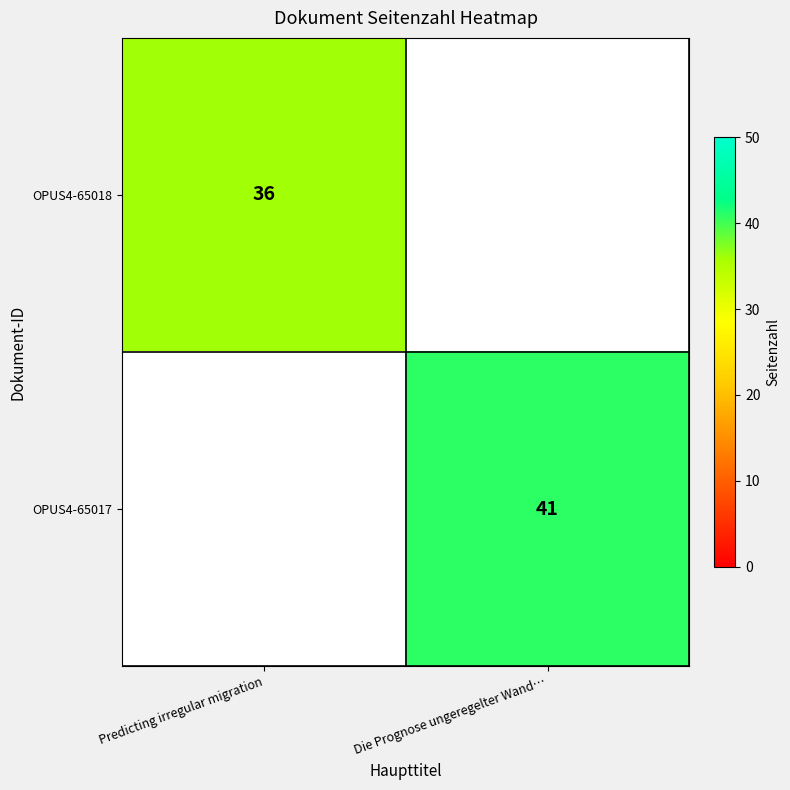

True or false: OPUS4-65018 has a value of 20 at Predicting irregular migration.

False